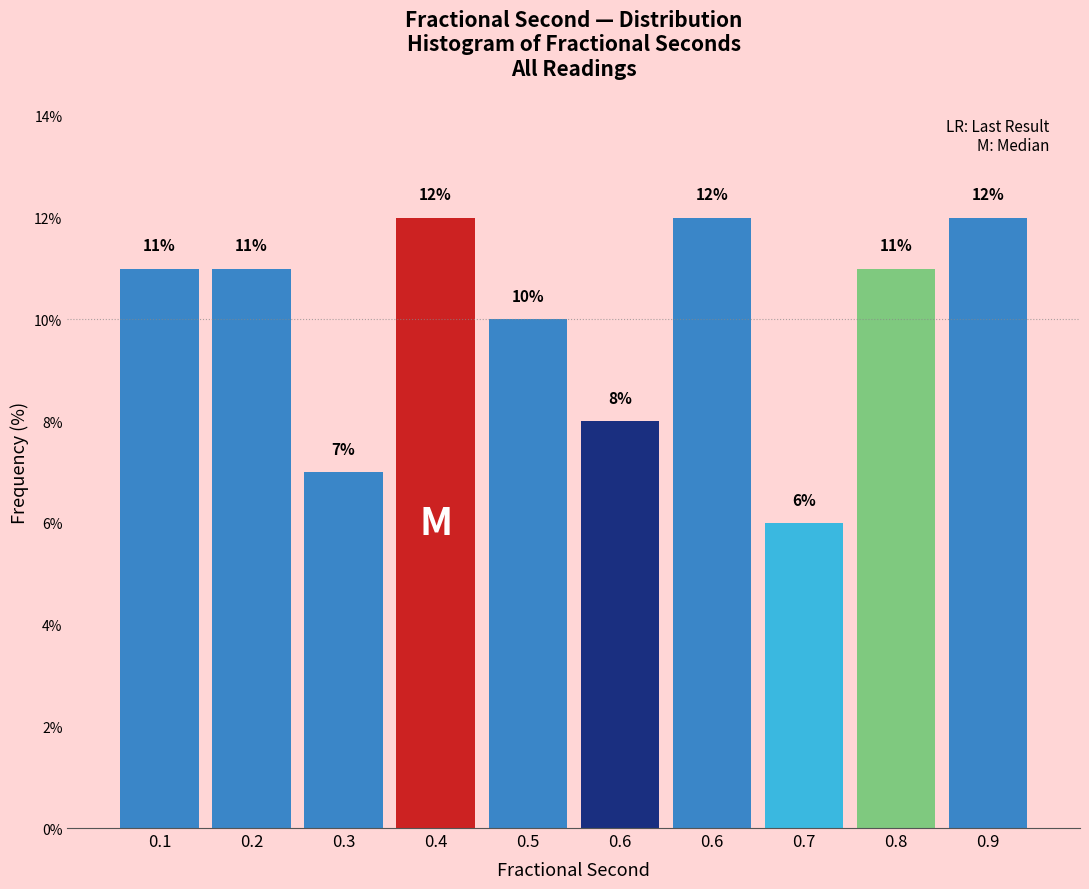

How many bars are there in total?

10